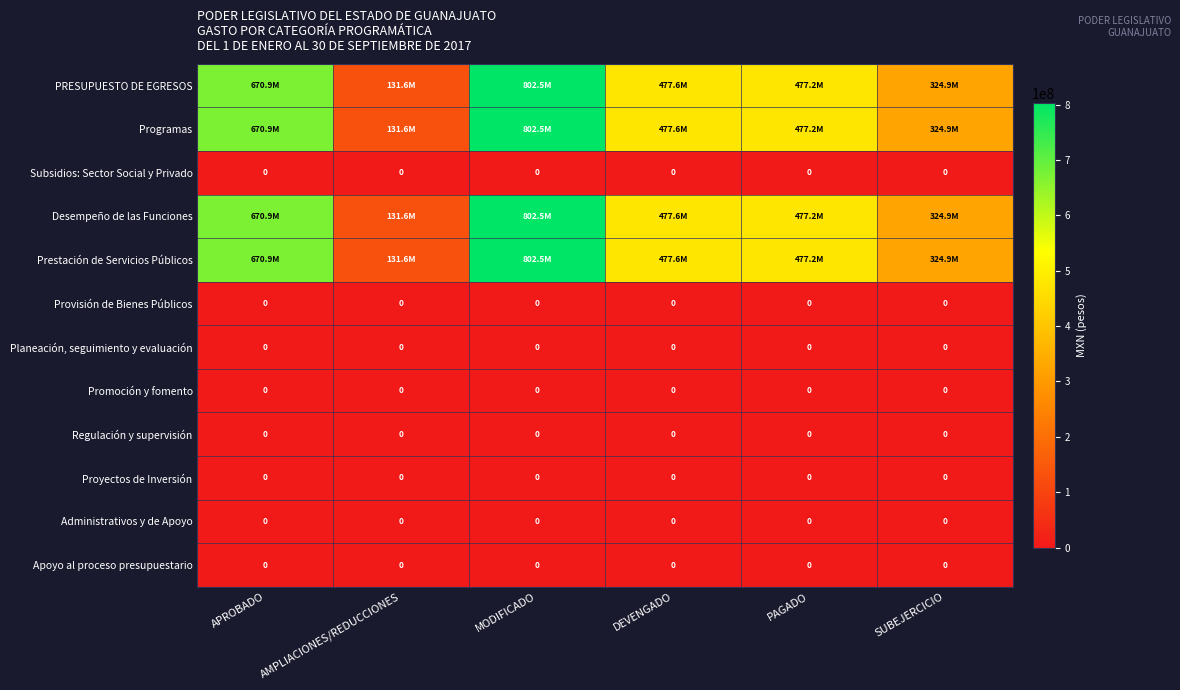

At which category is the sum across all series the highest?

MODIFICADO